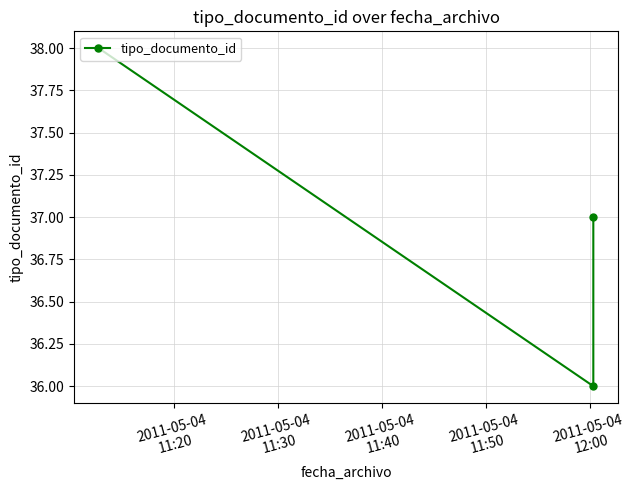

Count the values in the range 36 to 38.

3